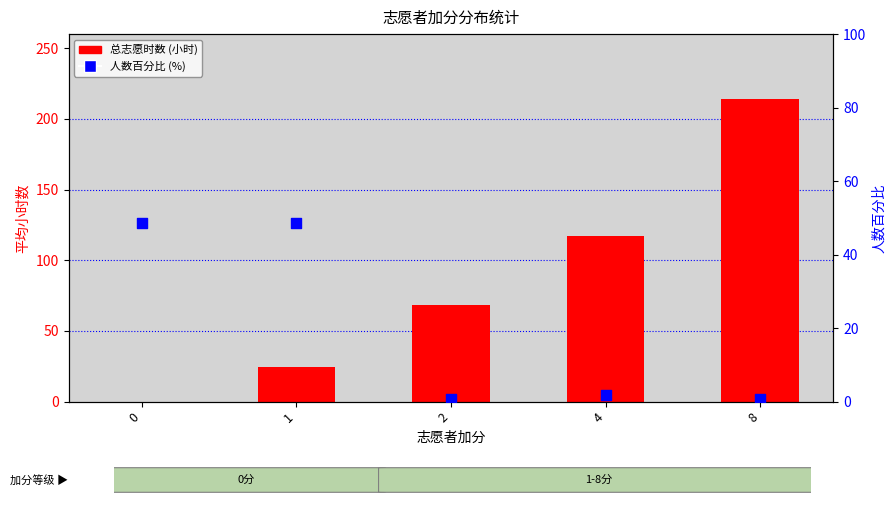

Is the value of 人数百分比 at 8 greater than the value of 总志愿时数 at 2?

No